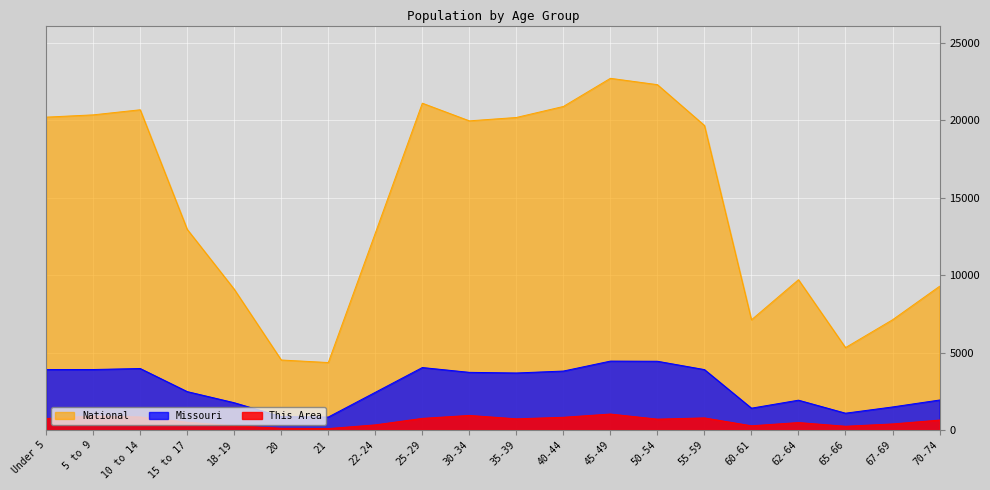

Is the value of Missouri at 65-66 greater than the value of This Area at 62-64?

Yes